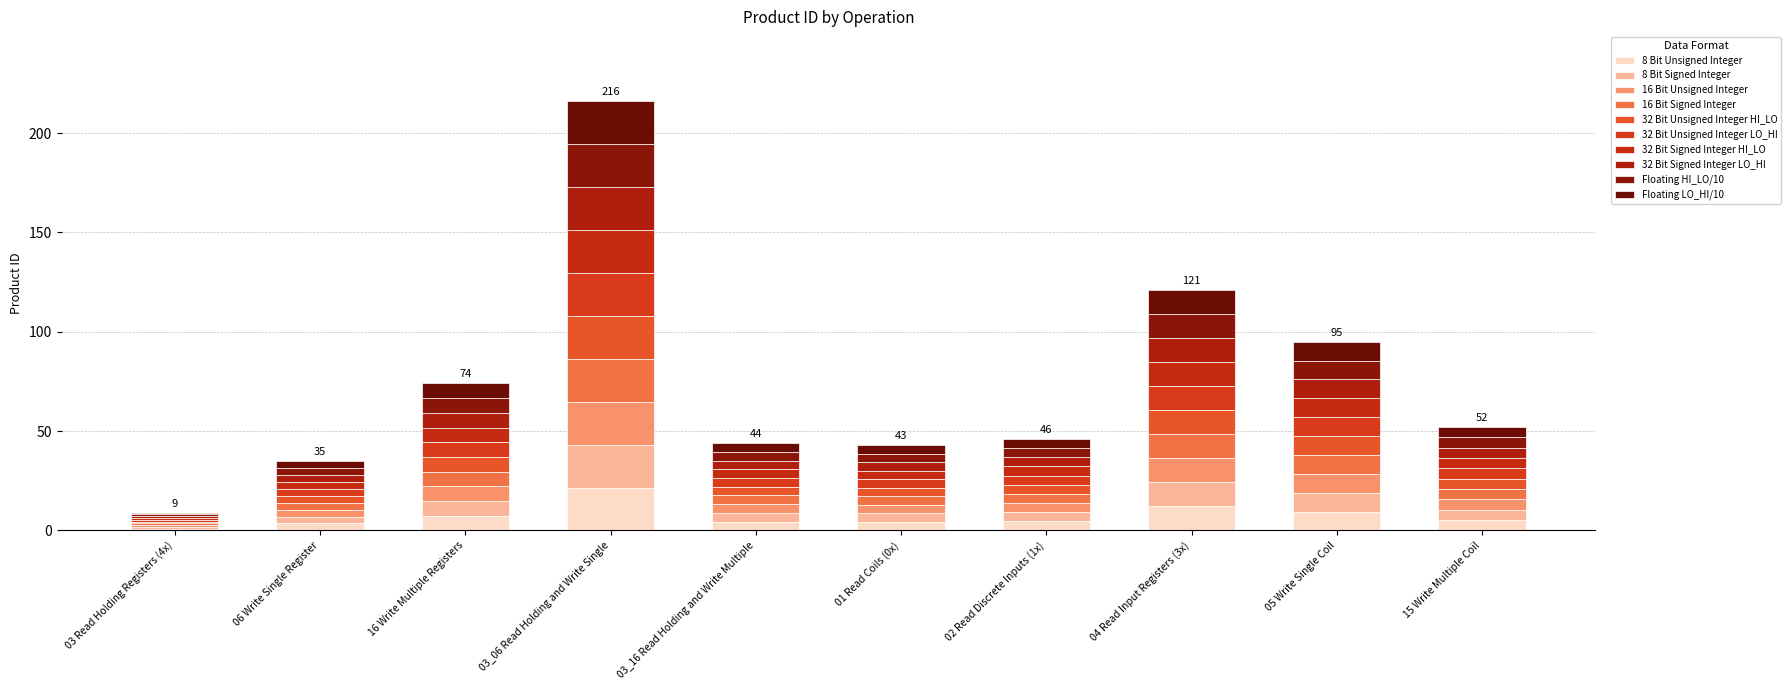

What position from the left is 04 Read Input Registers (3x)?

8